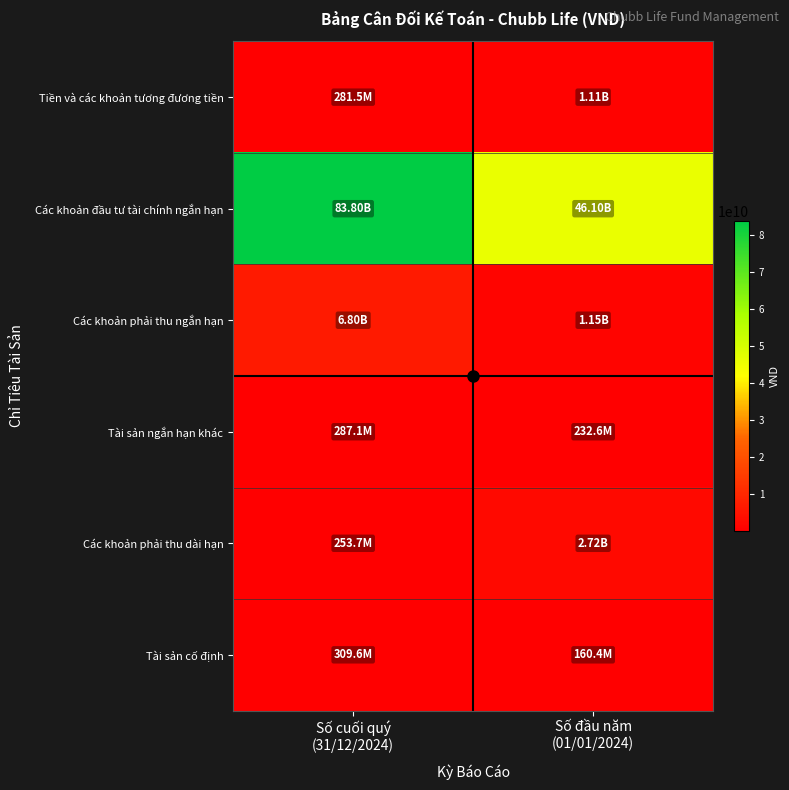

Between Số đầu năm
(01/01/2024) and Số cuối quý
(31/12/2024), which is larger?

Số đầu năm
(01/01/2024)